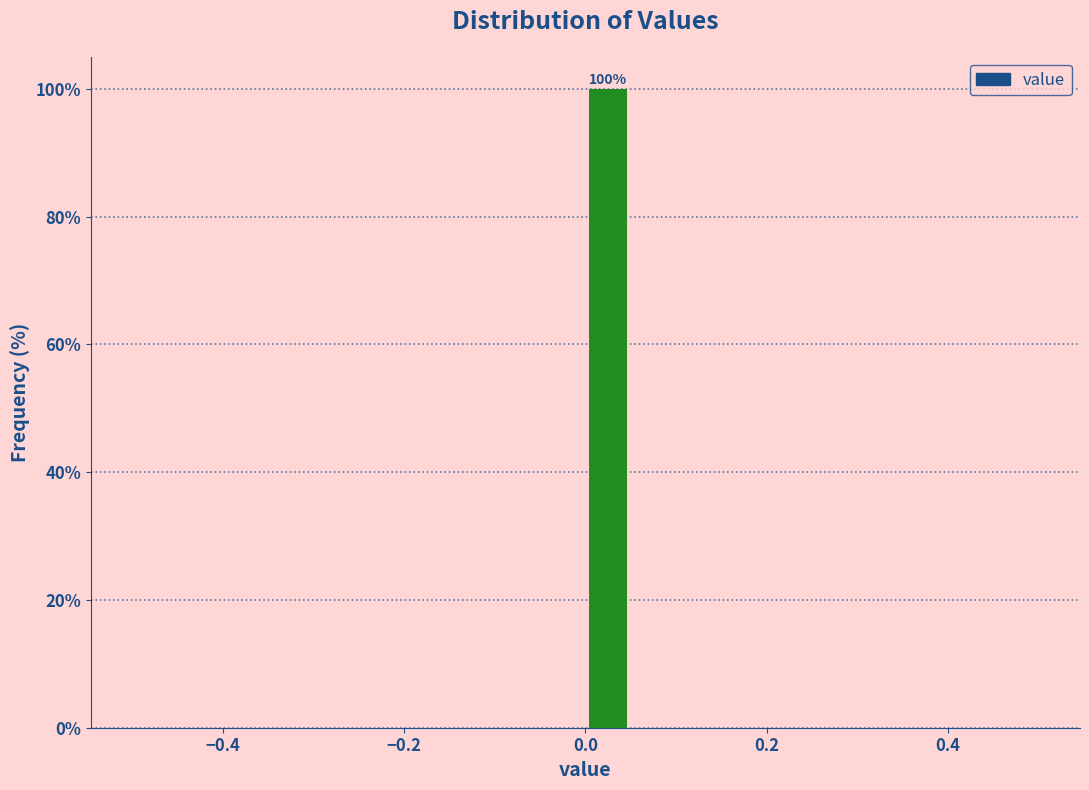

Read against the x-axis, roughly where is the centre of the tallest bar?

0.02